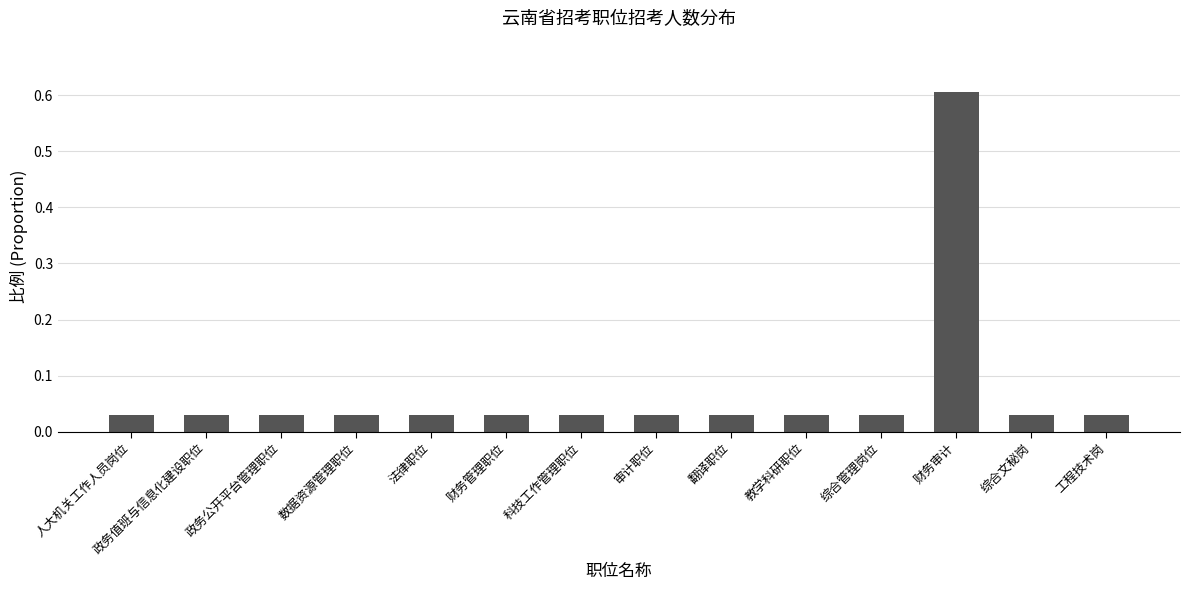

How many bars are there in total?

14